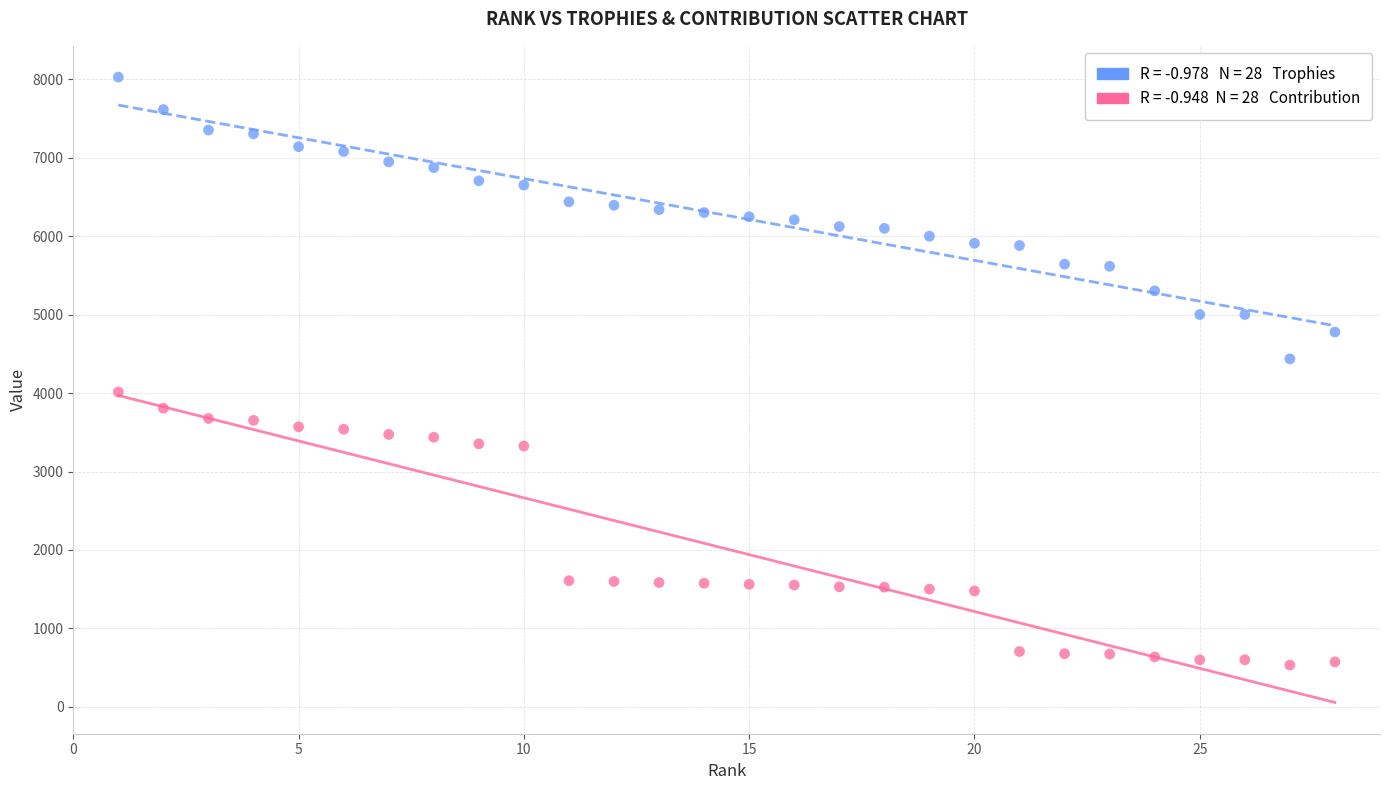

Across all series, what Y value is closest to 4280?

4436